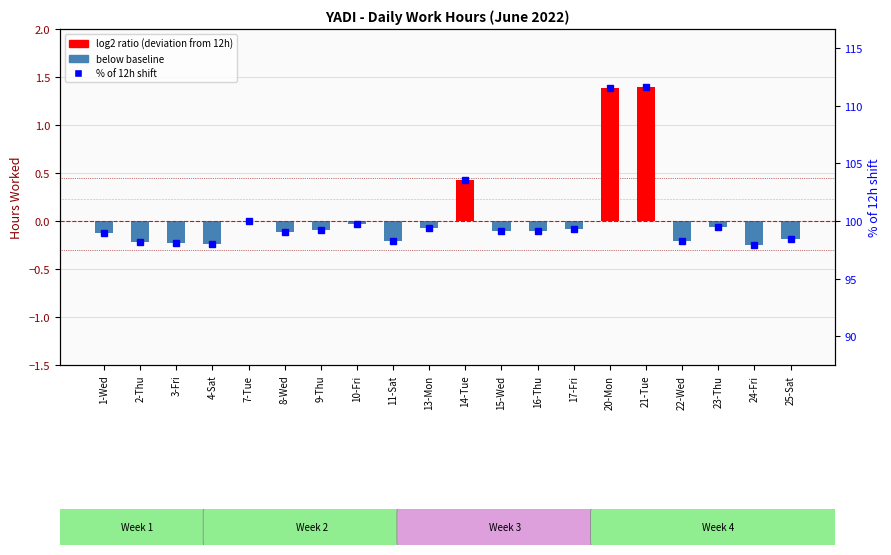

What is the change in value from 8-Wed to 24-Fri?

-0.1